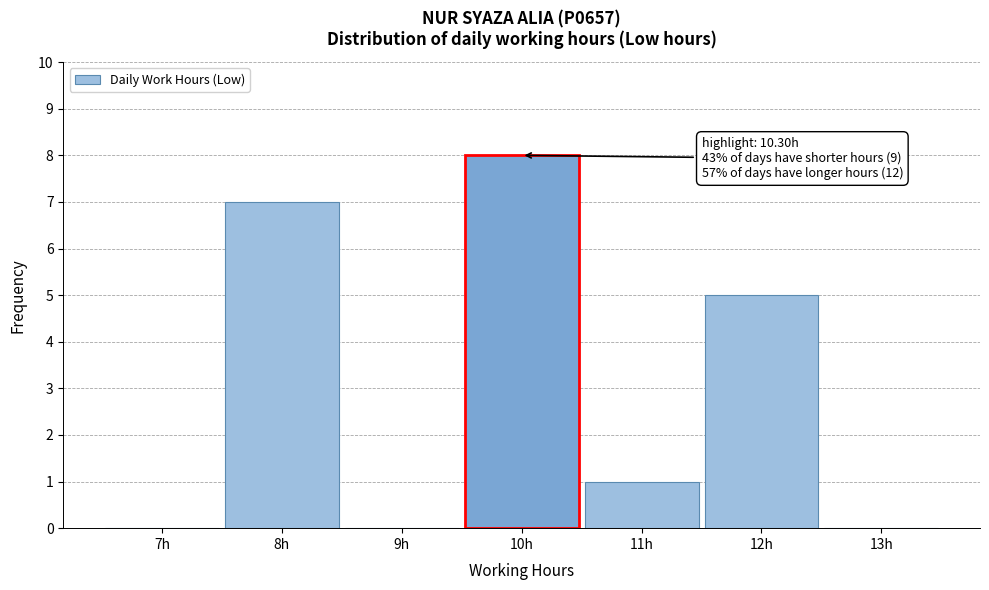

Reading left to right, list all the values displayed in this chart.

7h=0	8h=7	9h=0	10h=8	11h=1	12h=5	13h=0